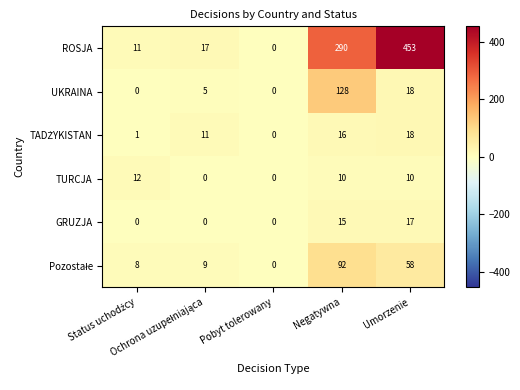

Count the number of categories in the chart.

5